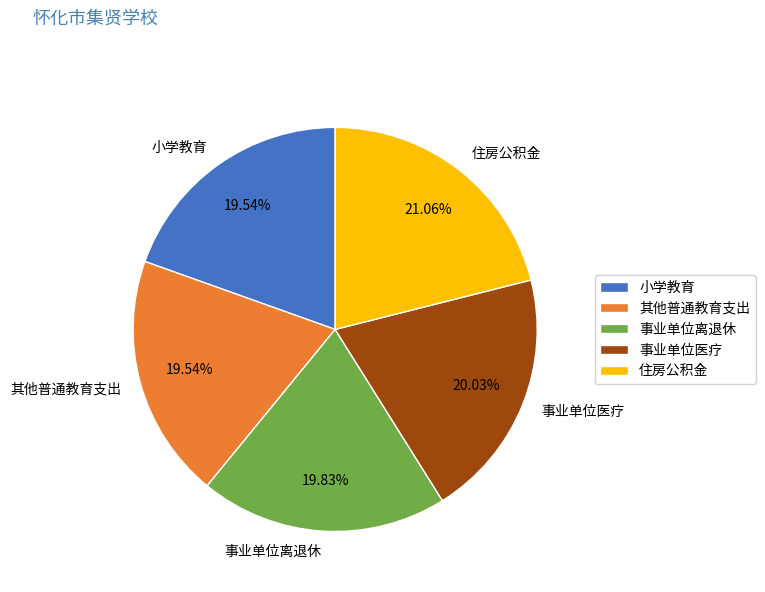

Count the number of slices in the pie.

5